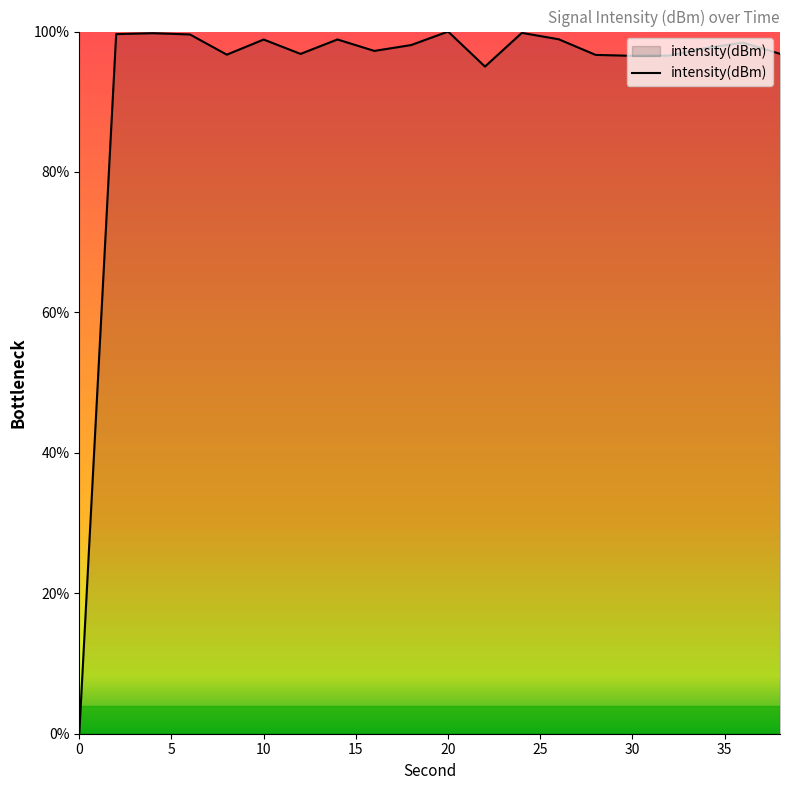

What is the difference between the maximum and minimum values?

100.0